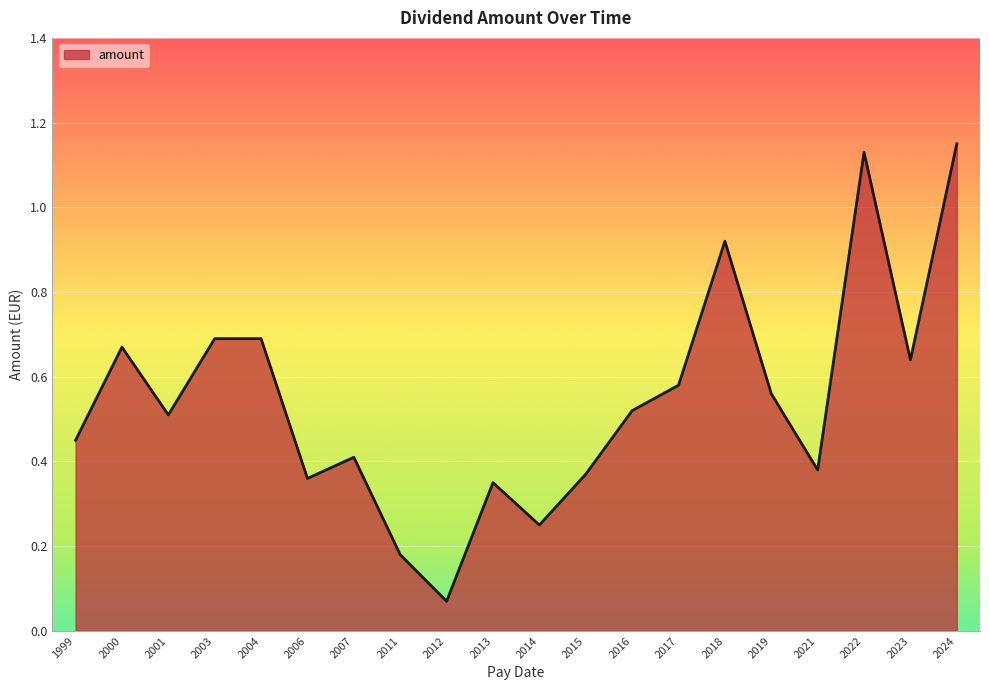

How many lines are shown in the chart?

1